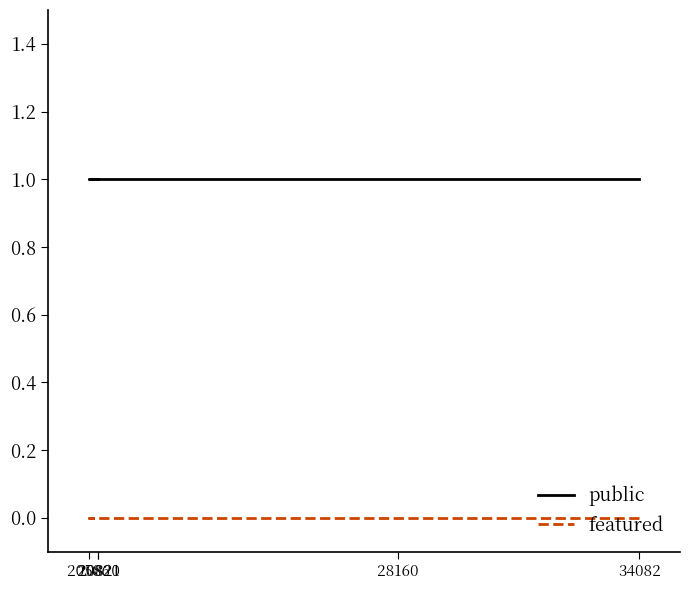

What are all the series names shown in the legend?

public, featured